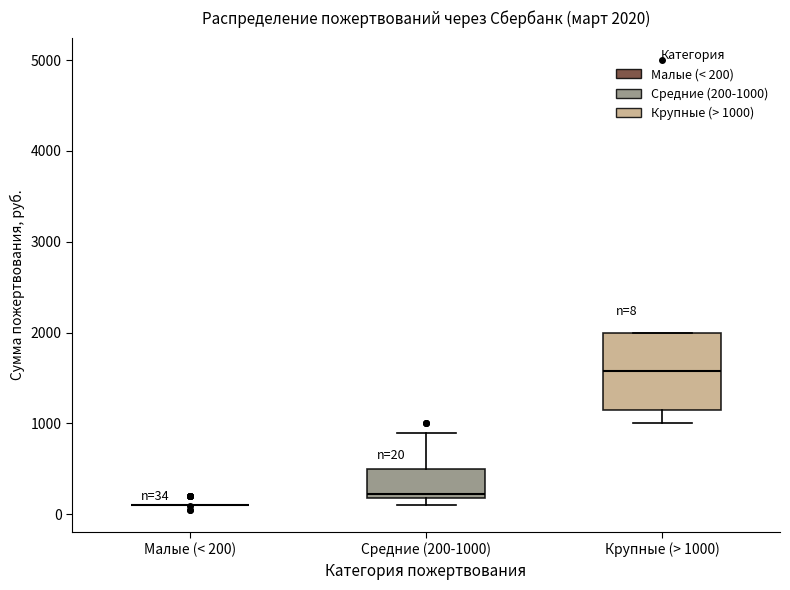

Comparing the boxes themselves (not the whiskers), which one is the tallest?

Крупные (> 1000)